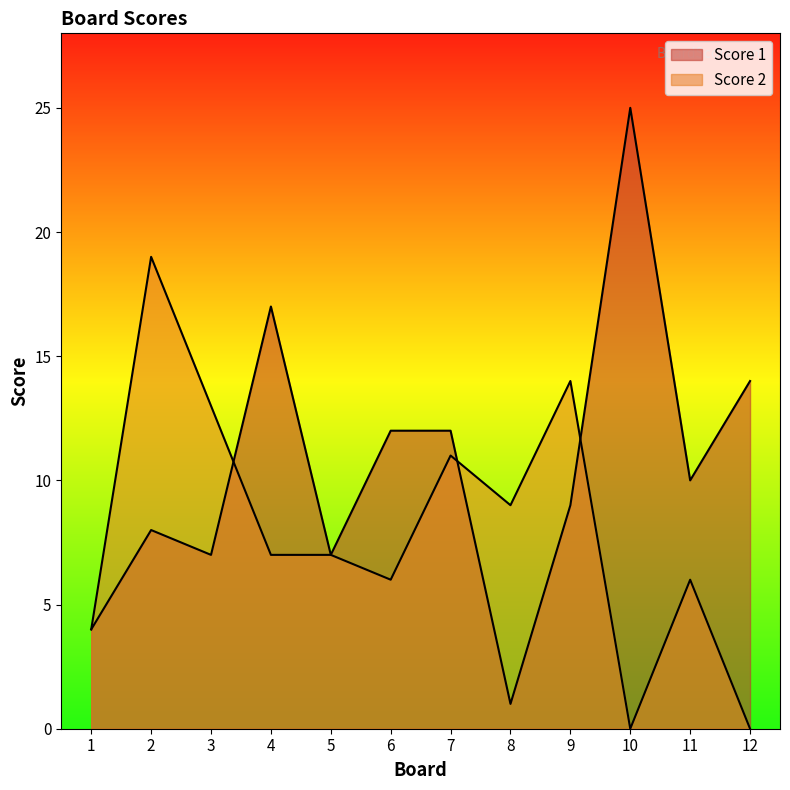

List the labels in order of Score 2 value, largest first.

2, 9, 3, 7, 8, 4, 5, 6, 11, 1, 10, 12